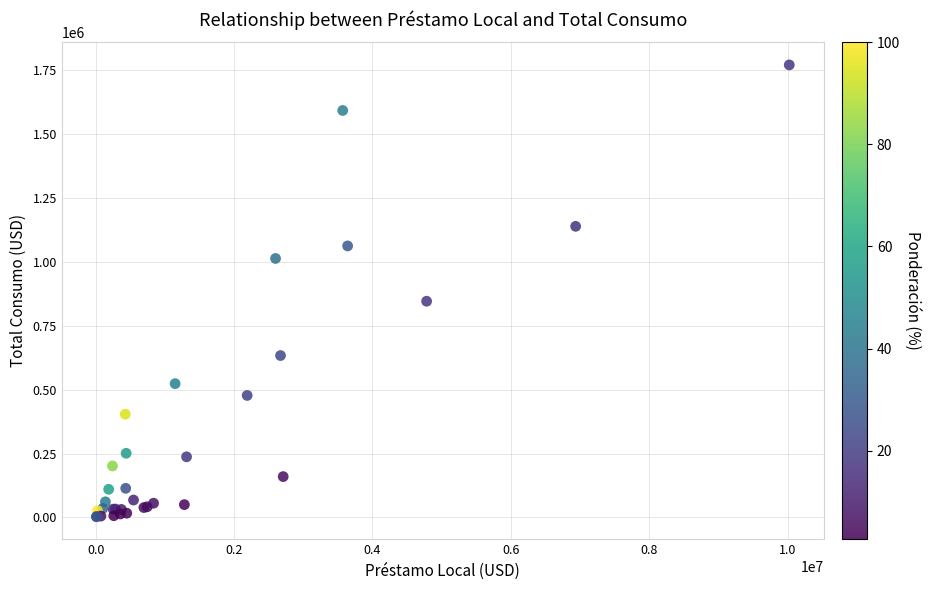

What Y value in the scatter plot is closest to 885679?

845037.2